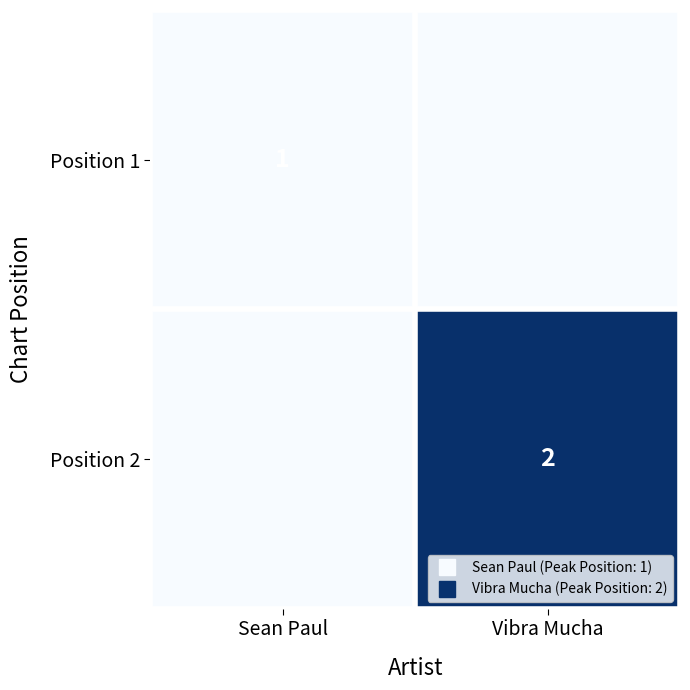

List the series in order of their overall mean, highest first.

Position 2, Position 1